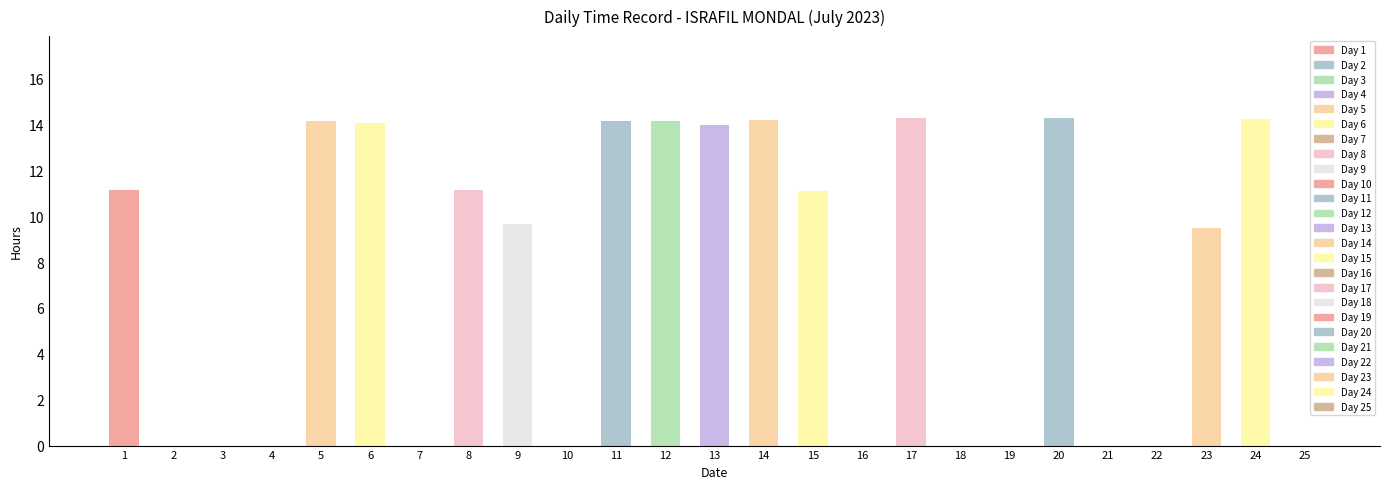

What is the difference between the values at 8 and 5?

3.0